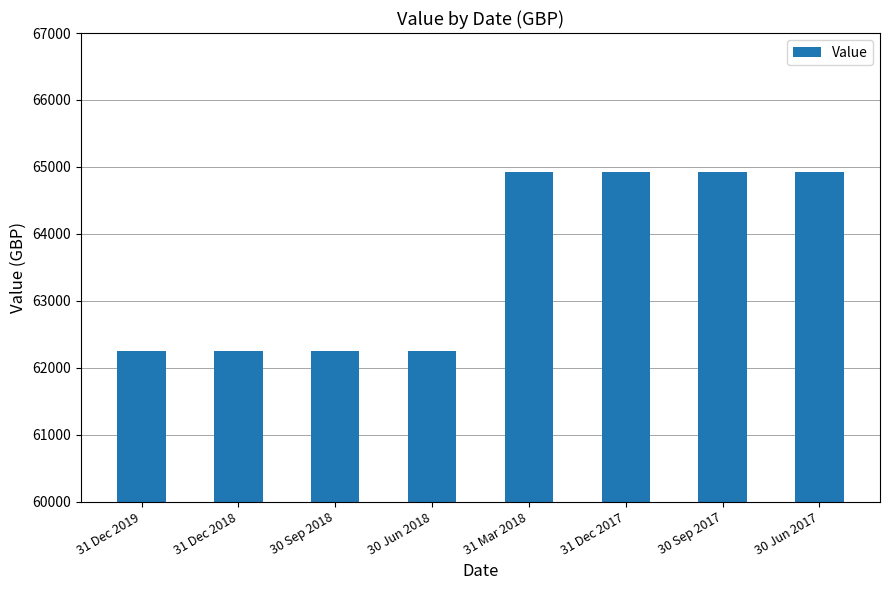

Reading left to right, what are all the values shown in this chart?

62256.5	62256.5	62256.5	62256.5	64923.2	64923.2	64923.2	64923.2